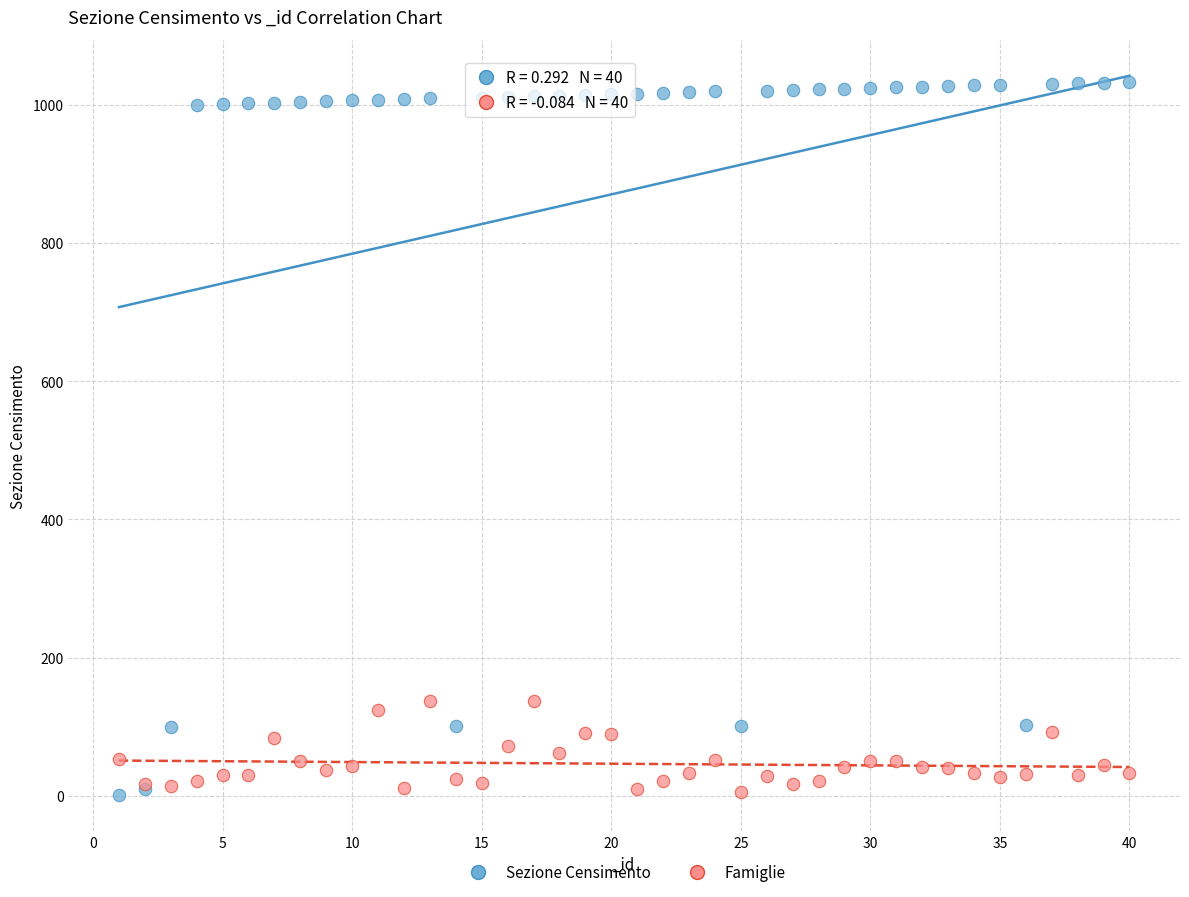

Which series reaches the maximum Y coordinate?

Sezione Censimento